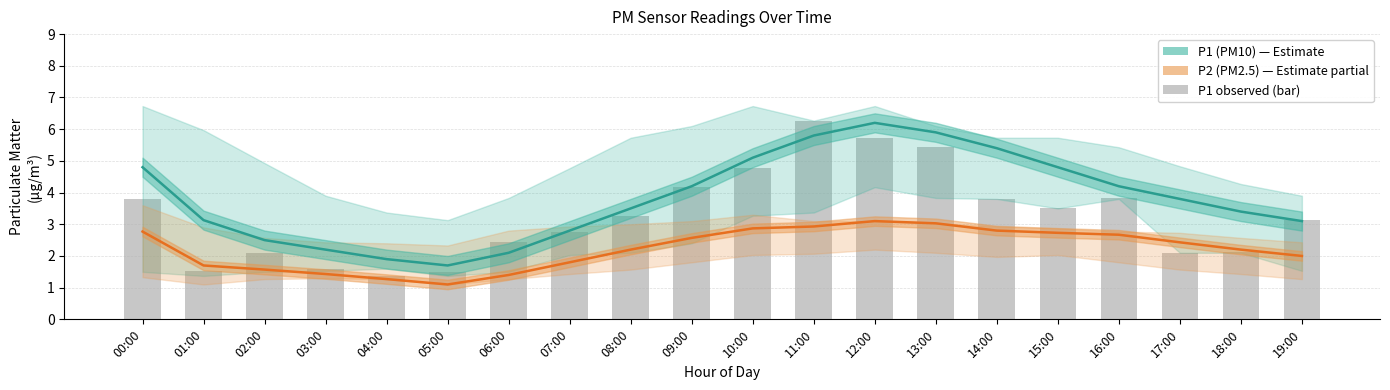

At which label is P1 observed closest to 3?

19:00